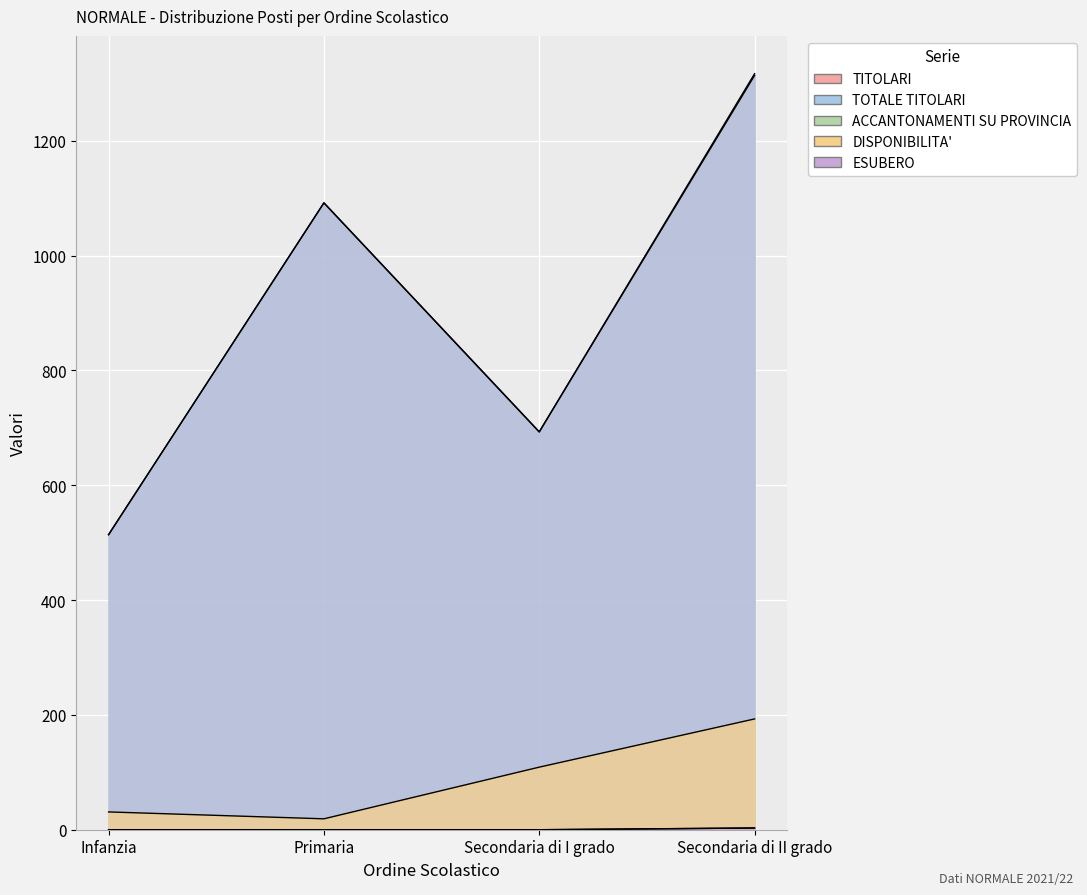

Reading left to right, transcribe all the data shown in this chart.

TITOLARI: Infanzia=514	Primaria=1092	Secondaria di I grado=693	Secondaria di II grado=1314
TOTALE TITOLARI: Infanzia=514	Primaria=1092	Secondaria di I grado=693	Secondaria di II grado=1317
ACCANTONAMENTI SU PROVINCIA: Infanzia=0	Primaria=0	Secondaria di I grado=0	Secondaria di II grado=3
DISPONIBILITA': Infanzia=31	Primaria=19	Secondaria di I grado=109	Secondaria di II grado=193
ESUBERO: Infanzia=0	Primaria=0	Secondaria di I grado=0	Secondaria di II grado=3